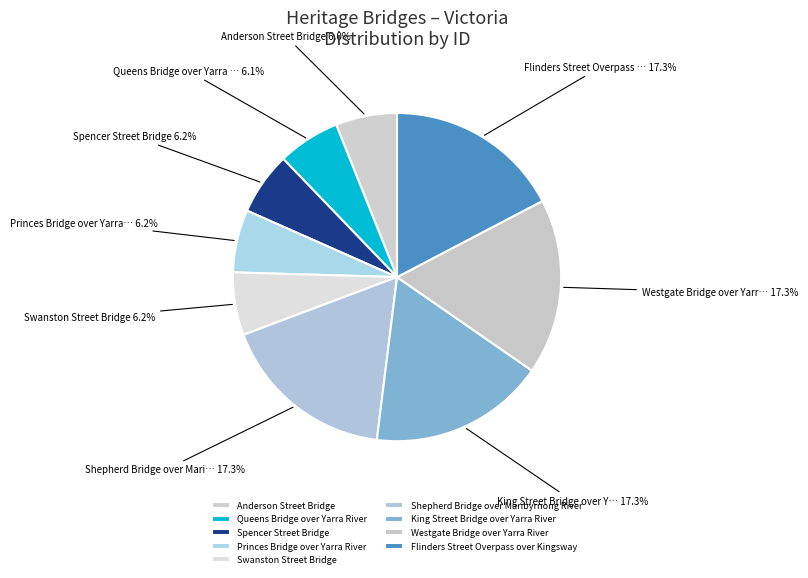

Combined, what portion of the pie is Shepherd Bridge over Maribyrnong River and Queens Bridge over Yarra River?

23.5%